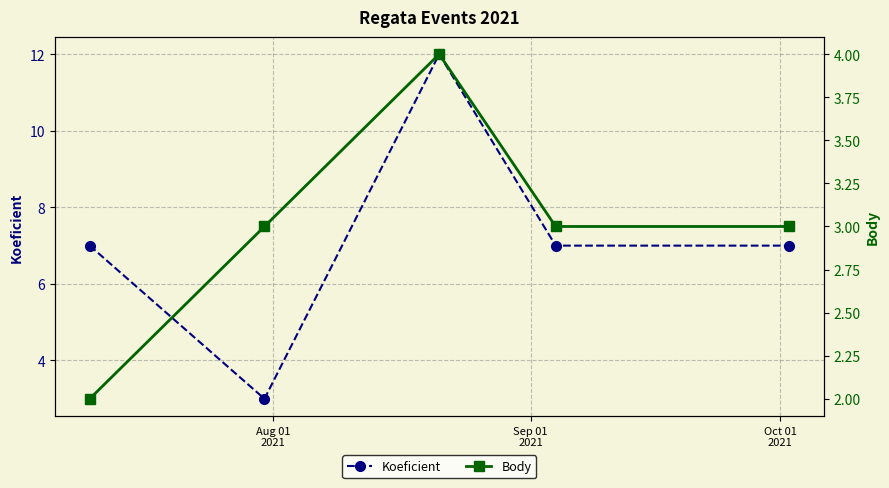

Count the number of data series in this chart.

2